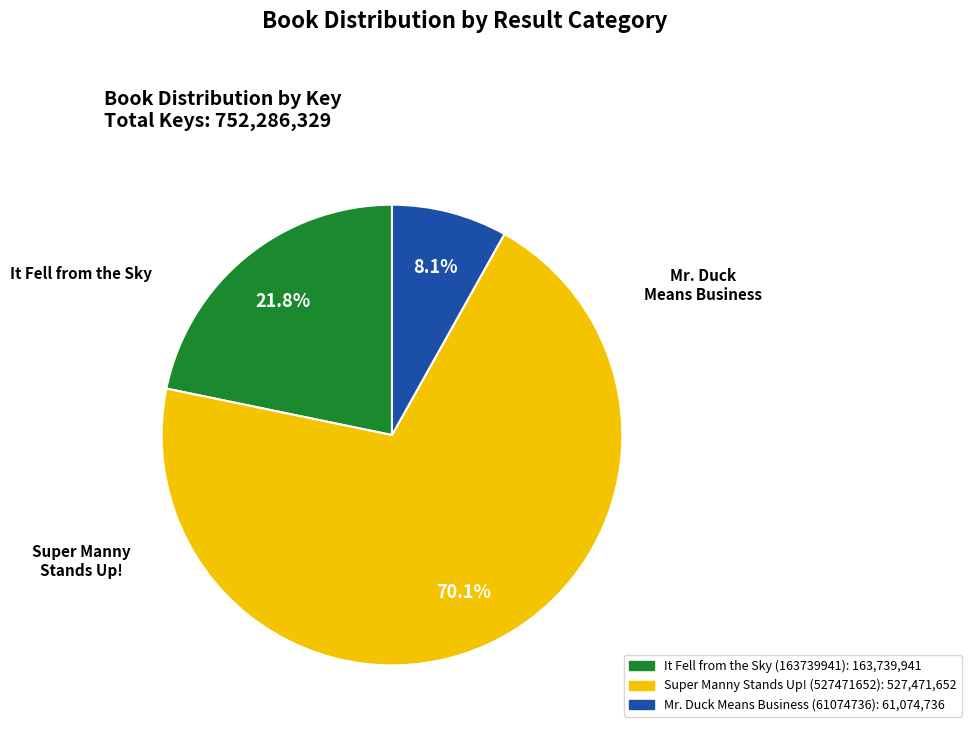

What is the largest slice in the pie chart?

Super Manny Stands Up! (527471652)